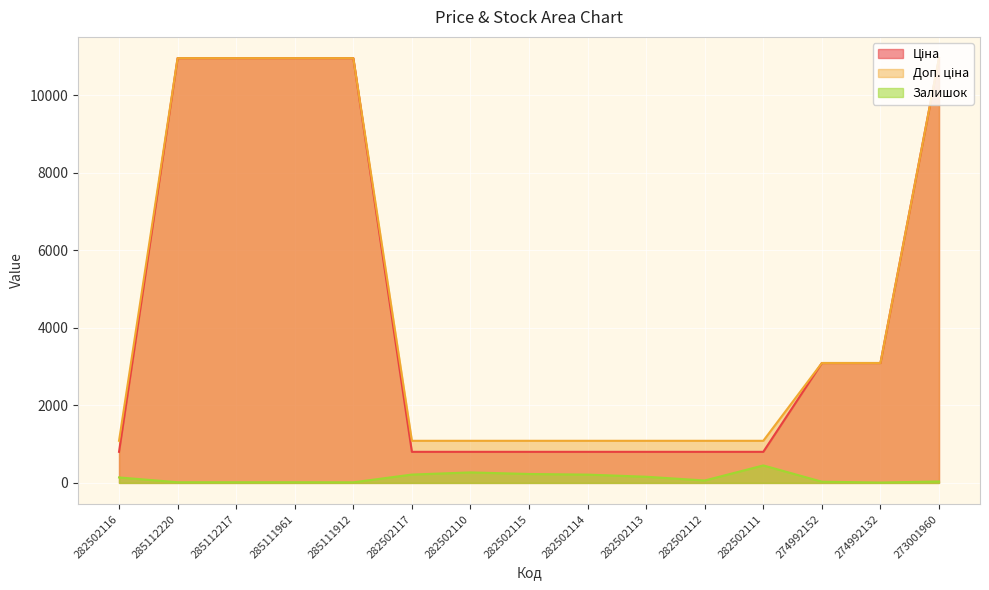

Between 282502110 and 274992132, which is larger?

274992132